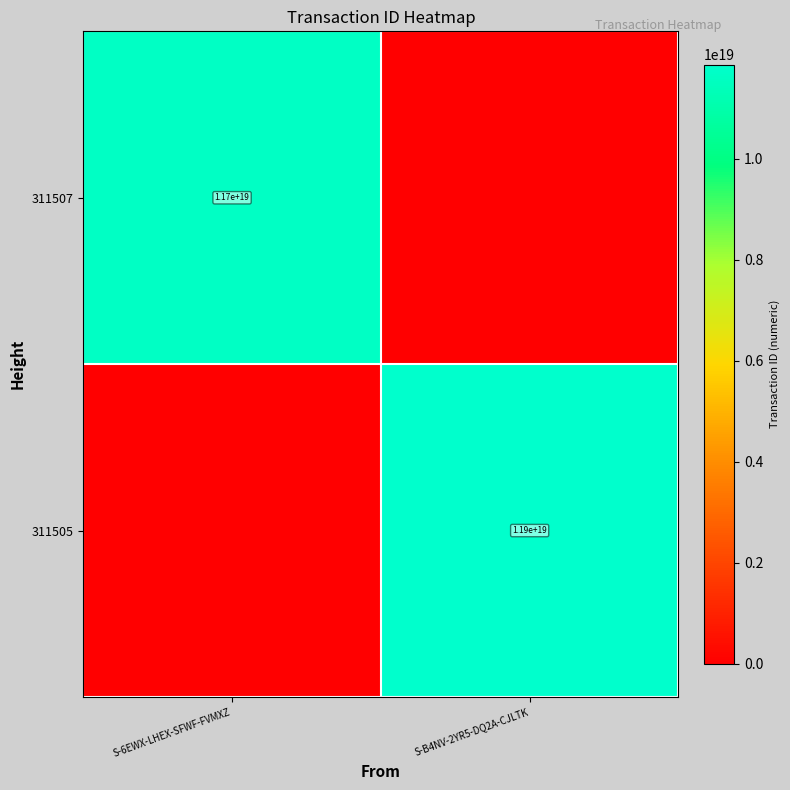

Is it true that 311507 equals 11700000000000000000 at S-6EWX-LHEX-SFWF-FVMXZ?

True